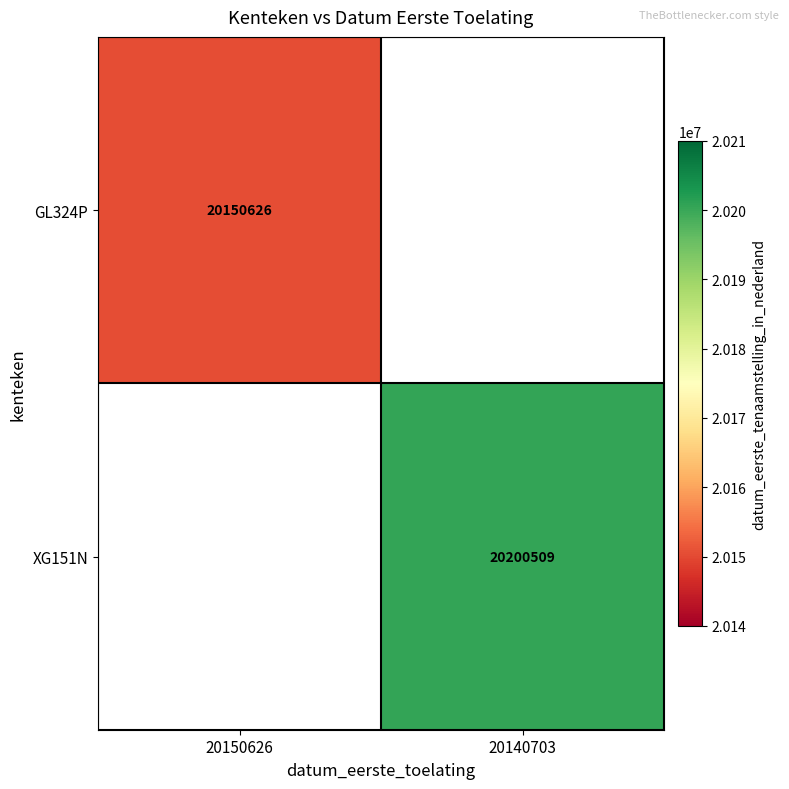

Is the value of XG151N at 20140703 greater than the value of GL324P at 20150626?

Yes